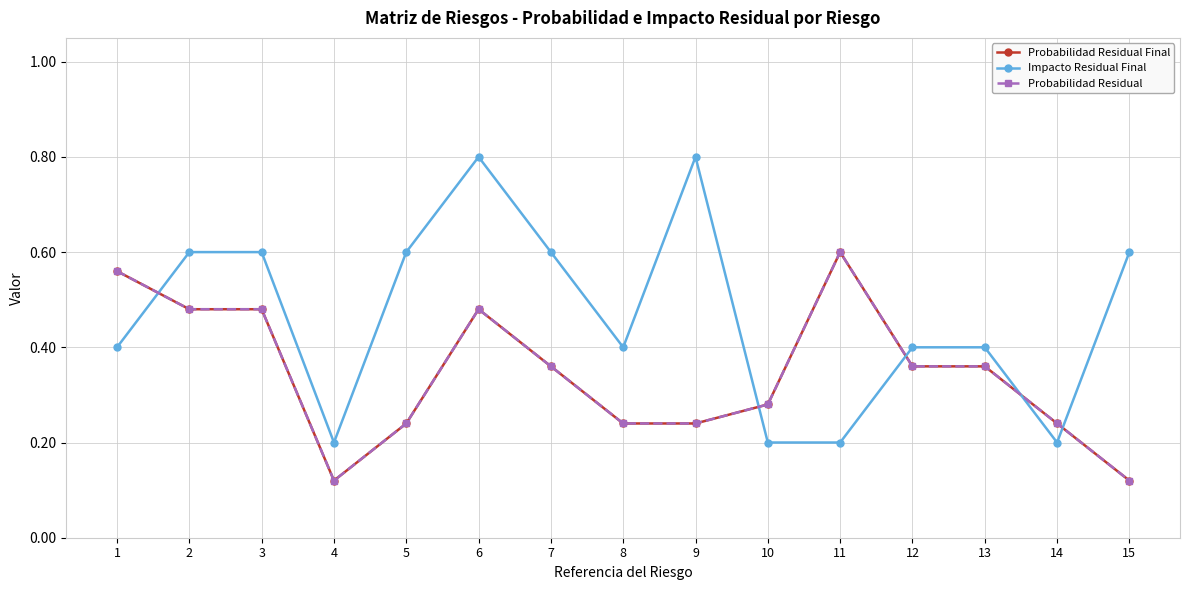

Does the chart have visible grid lines?

Yes